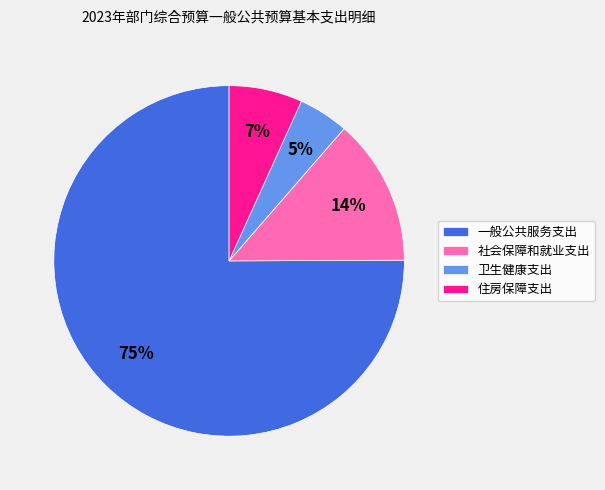

Is 一般公共服务支出 the majority of the pie?

Yes